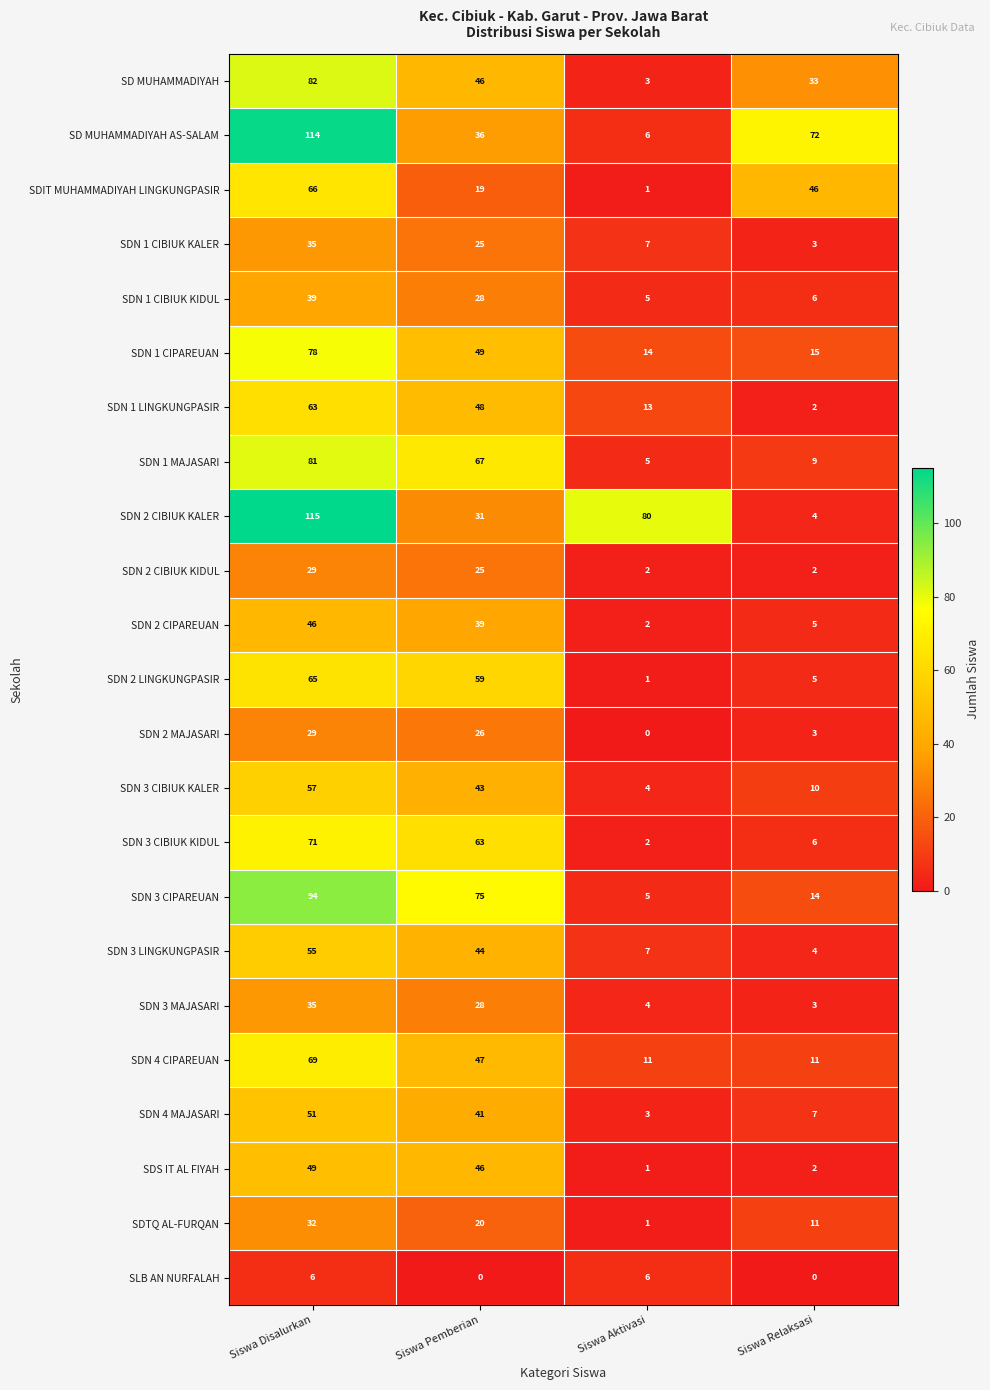

What value does the SD MUHAMMADIYAH AS-SALAM series have at Siswa Disalurkan?

114